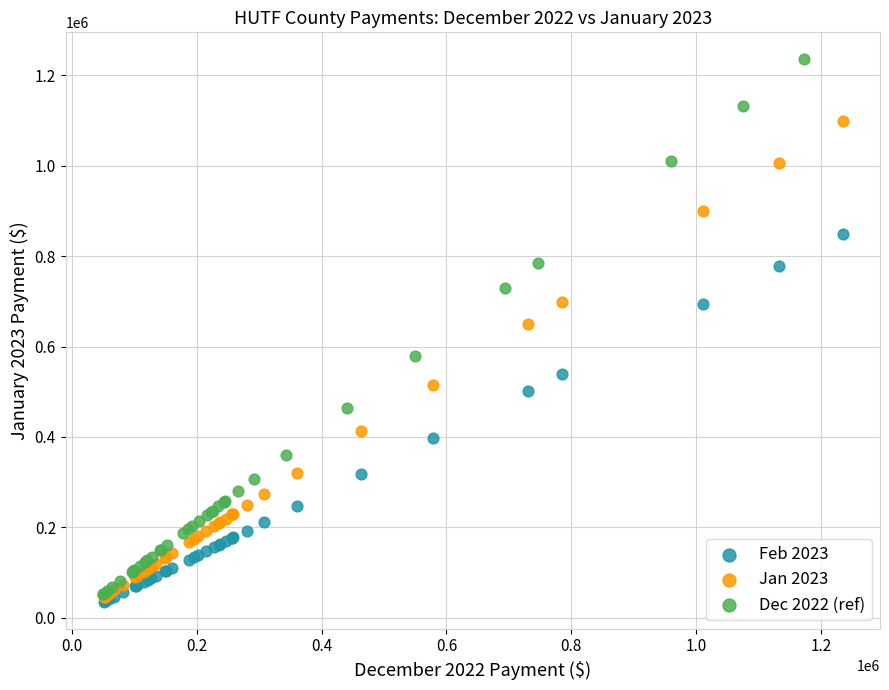

Which series has the widest spread of Y values?

Dec 2022 (ref)